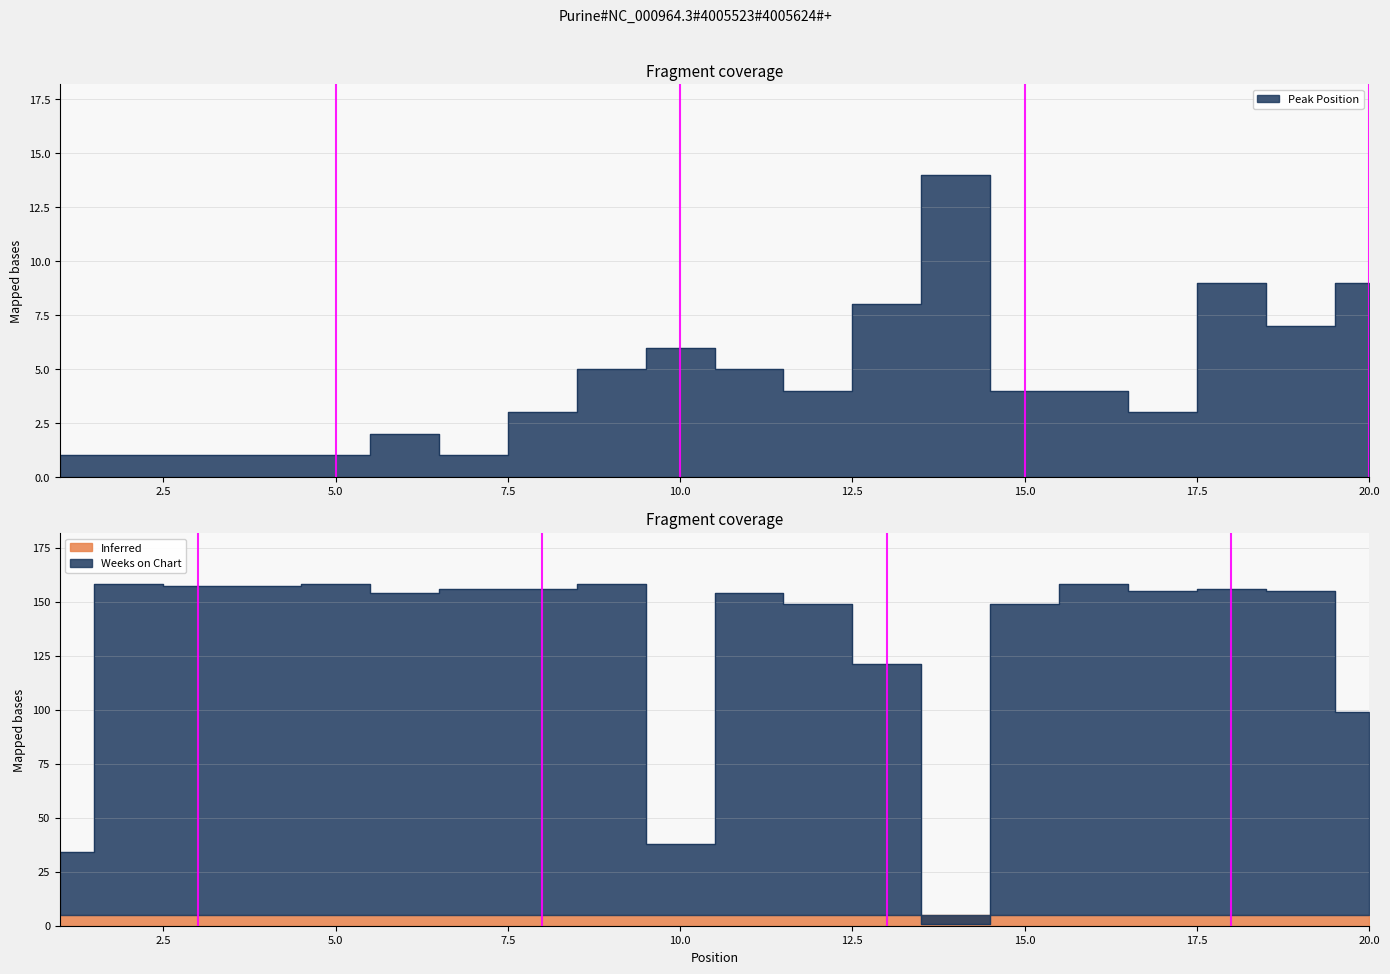

Reading right to left, what are all the values shown in this chart?

Peak Position: 9	7	9	3	4	4	14	8	4	5	6	5	3	1	2	1	1	1	1	1
Weeks on Chart: 99	155	156	155	158	149	1	121	149	154	38	158	156	156	154	158	157	157	158	34